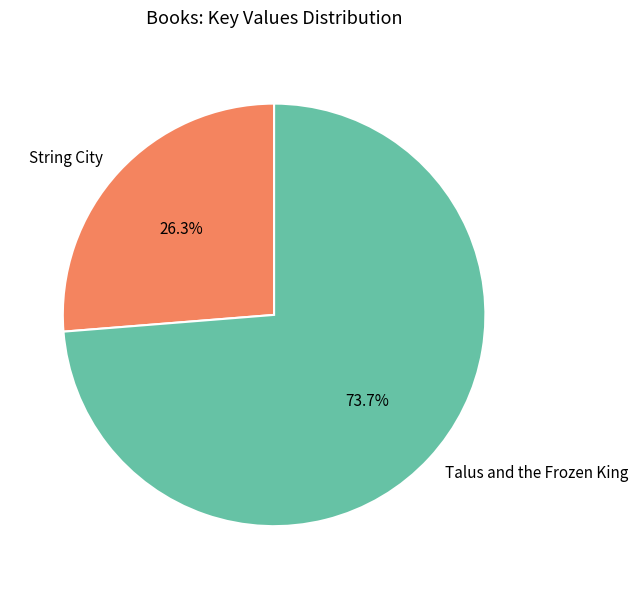

Is it true that String City is 31% of the pie?

False